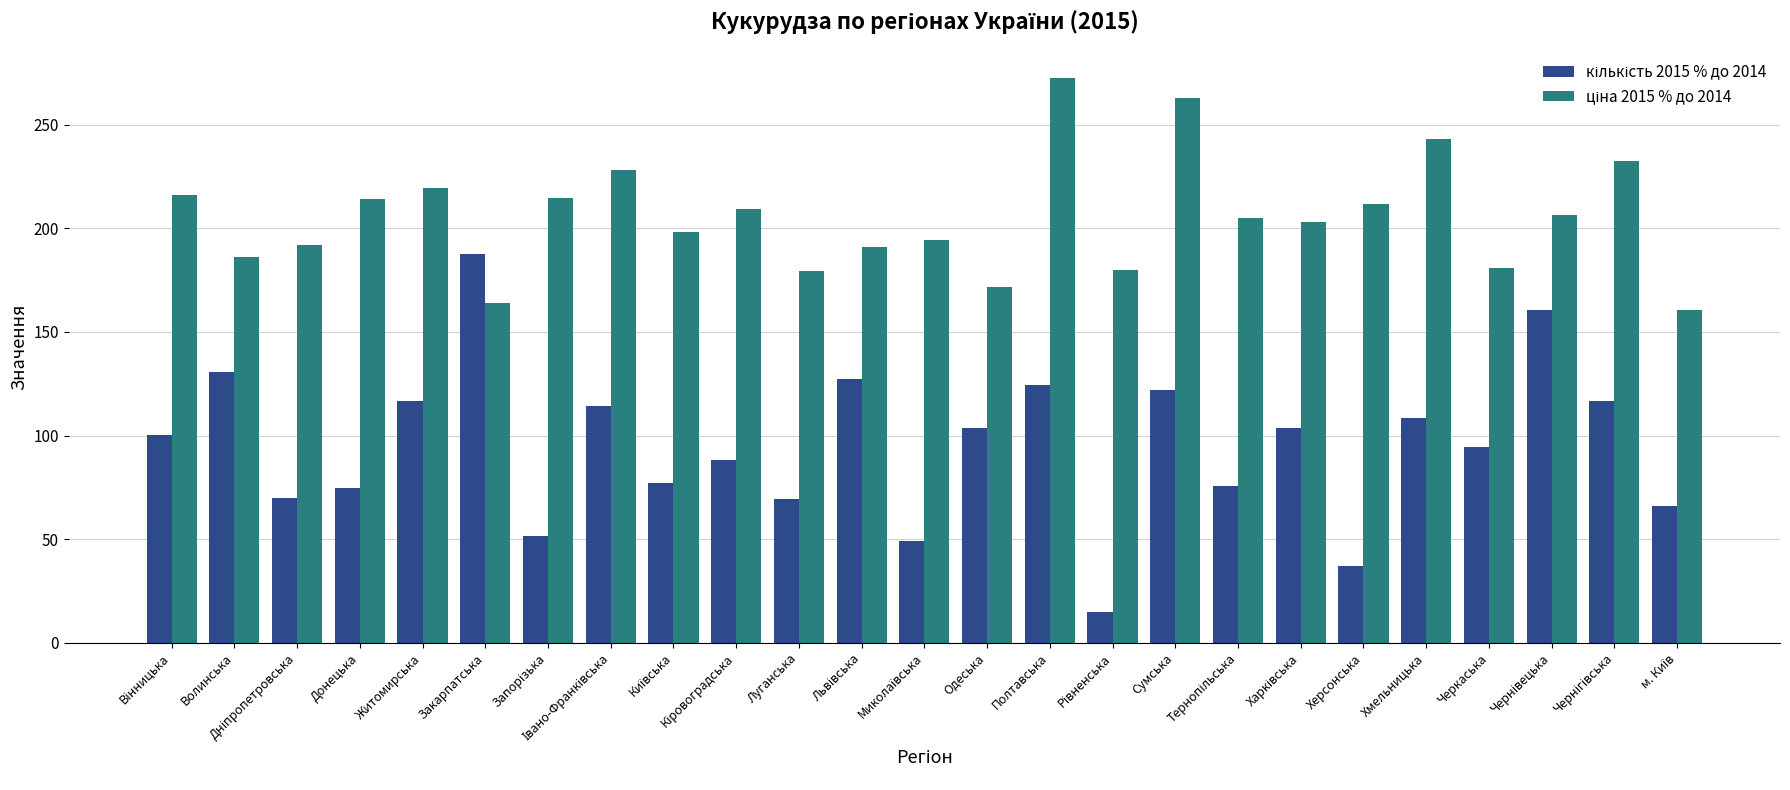

At which category does the chart reach its peak across all series?

Полтавська